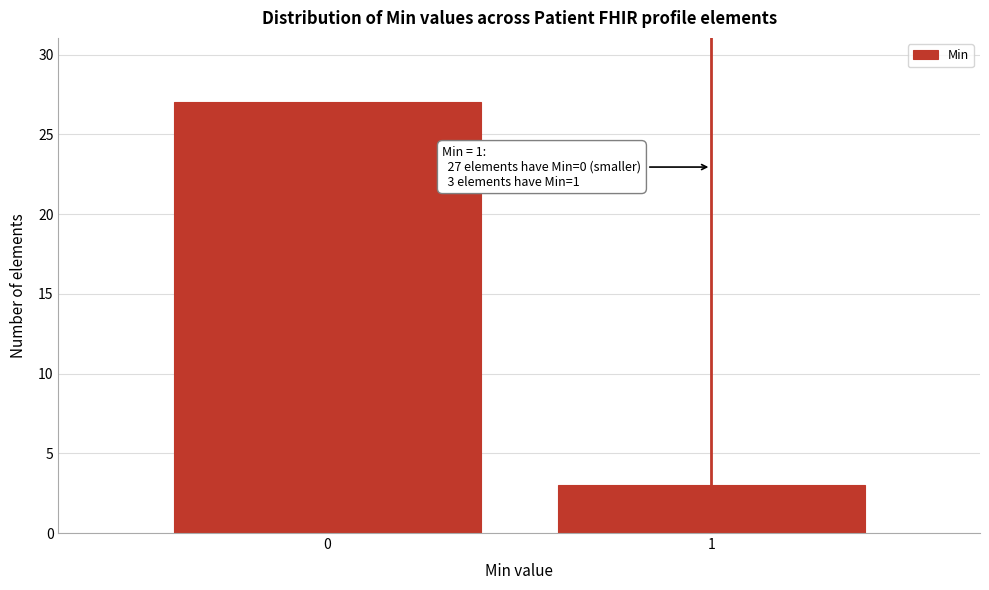

Reading left to right, transcribe all the data shown in this chart.

0=27	1=3